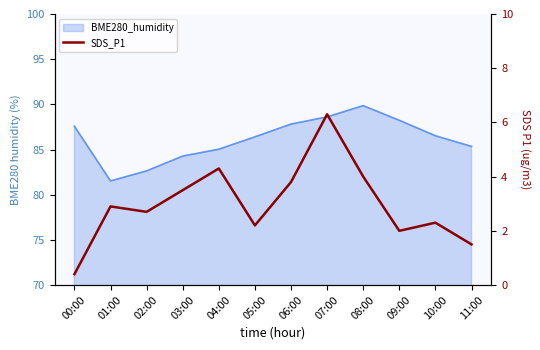

What is the greatest value displayed?

6.3